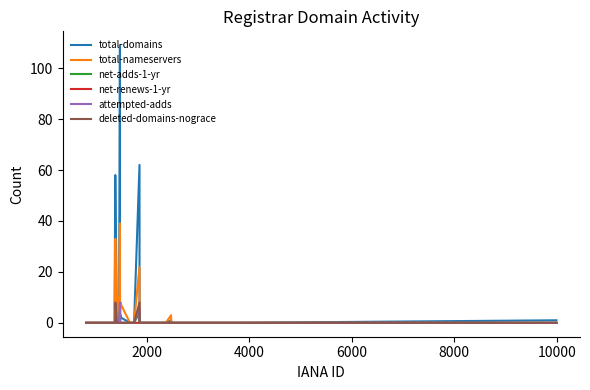

What are all the series names shown in the legend?

total-domains, total-nameservers, net-adds-1-yr, net-renews-1-yr, attempted-adds, deleted-domains-nograce